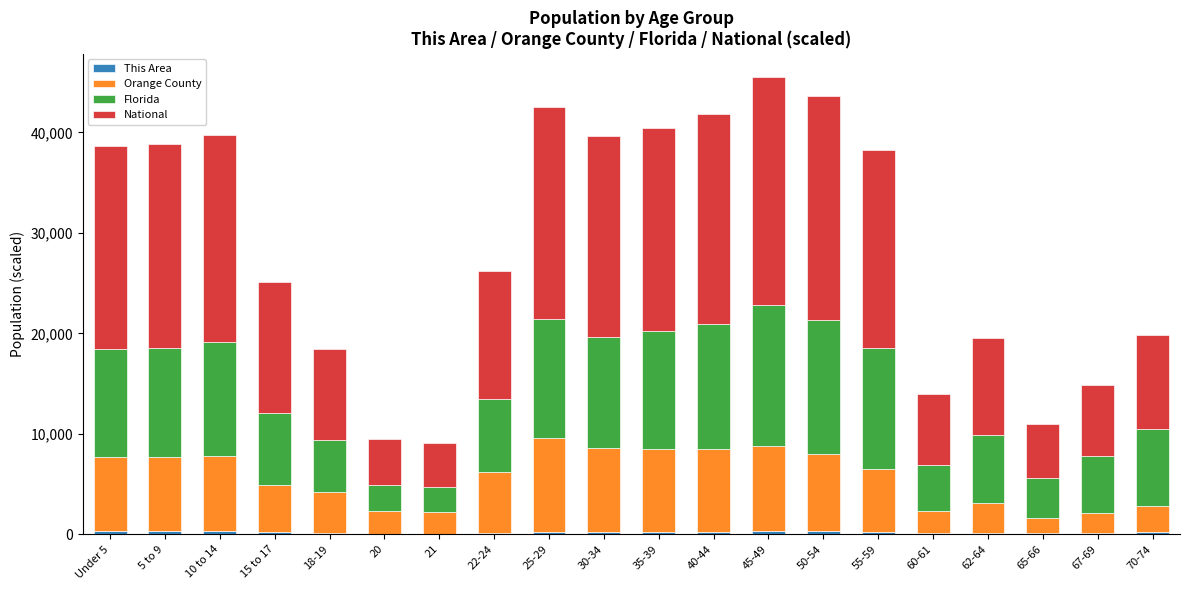

Which series changed the most between 22-24 and 45-49?

National